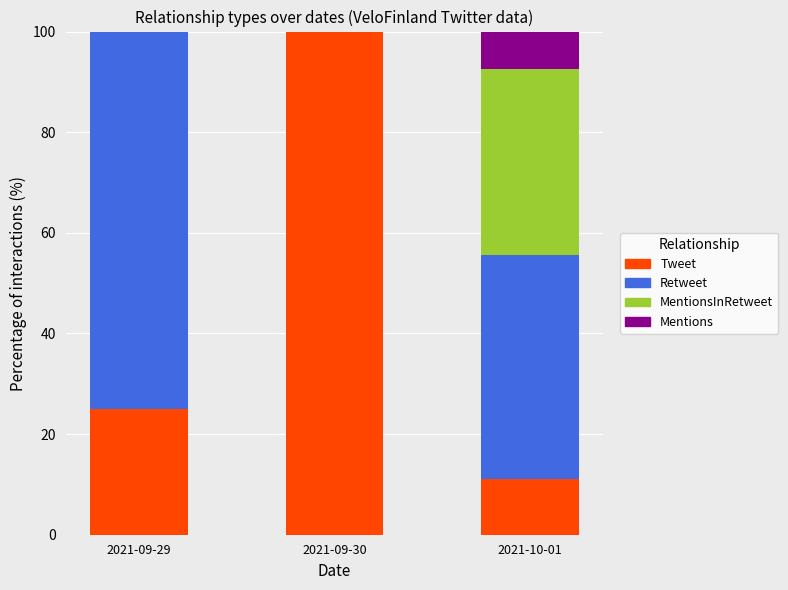

What is the maximum value for Tweet?

100.0